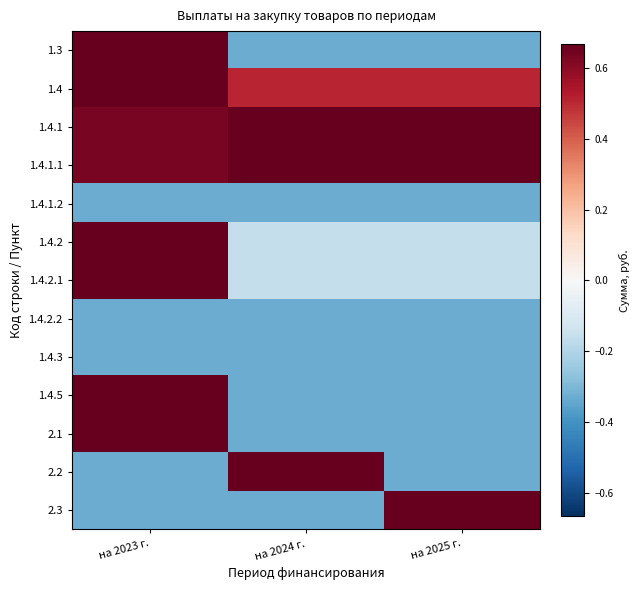

Which label corresponds to the smallest value in the chart?

на 2024 г.